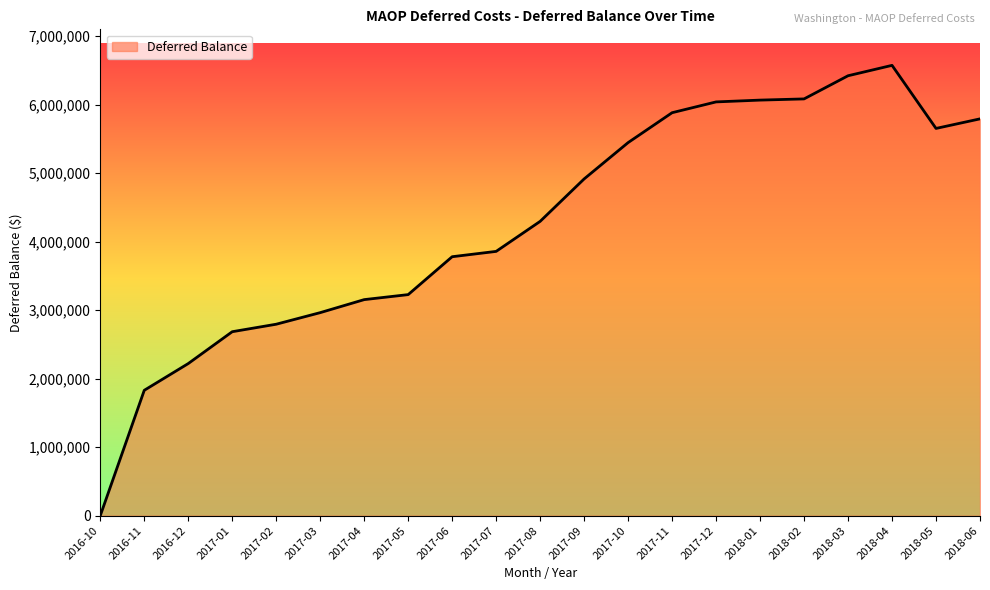

Is it true that the value at 2016-12 is 2219857.1?

True